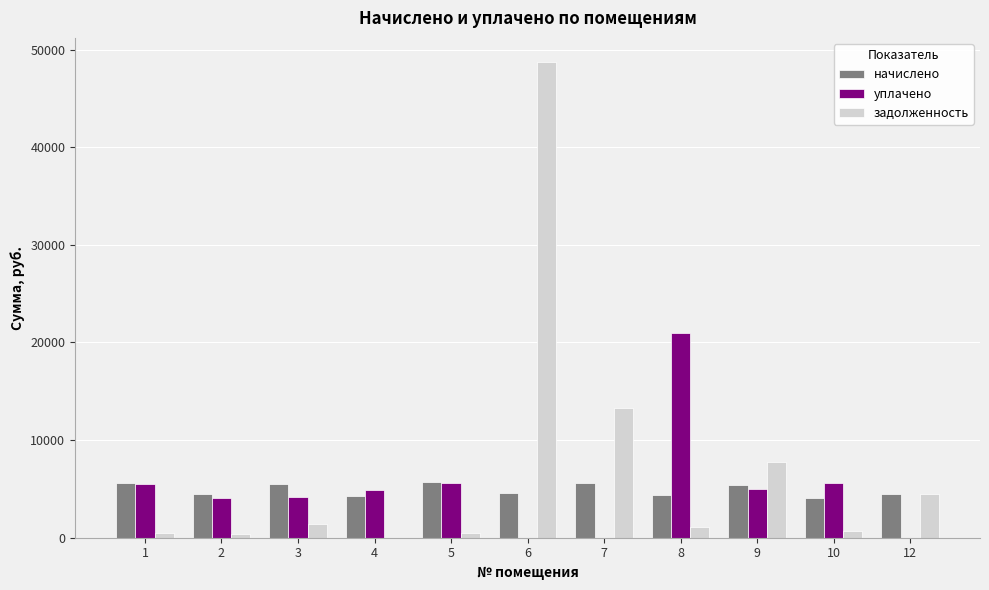

What is the greatest value displayed?

48765.6